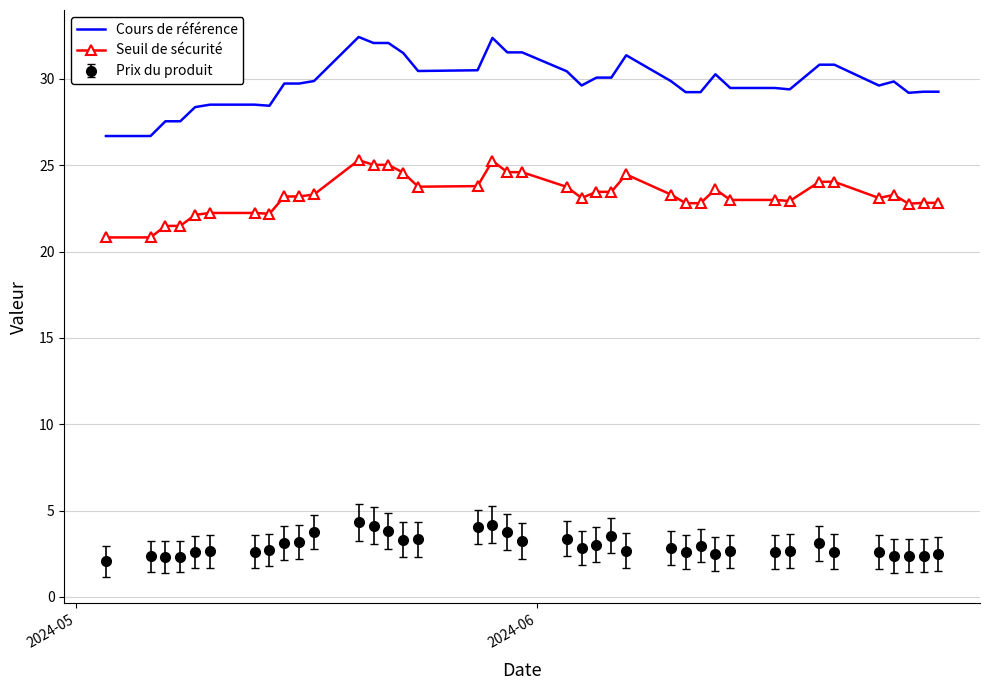

Which series has the largest total across all categories?

Cours de référence